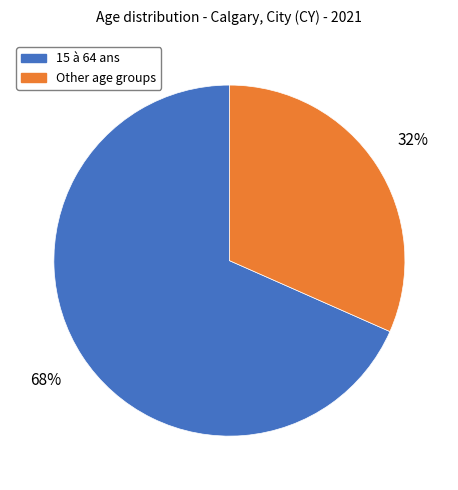

Which category has the biggest portion of the pie?

15 à 64 ans